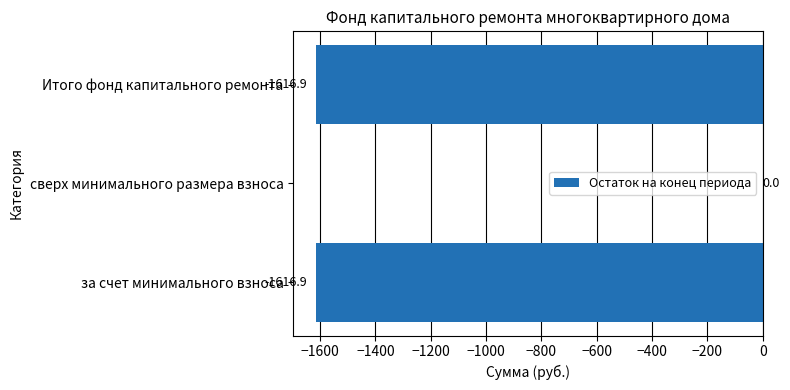

The chart shows a value of 1070.9 at сверх минимального размера взноса. True or false?

False